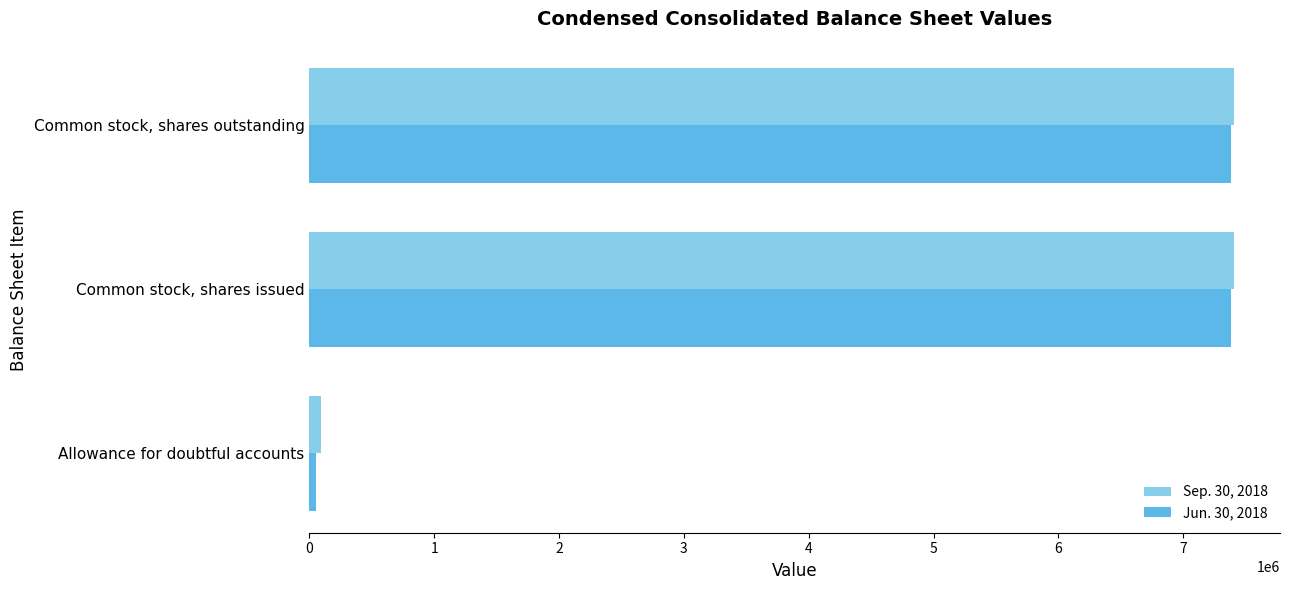

Rank the series at Common stock, shares outstanding from lowest to highest value.

Jun. 30, 2018, Sep. 30, 2018